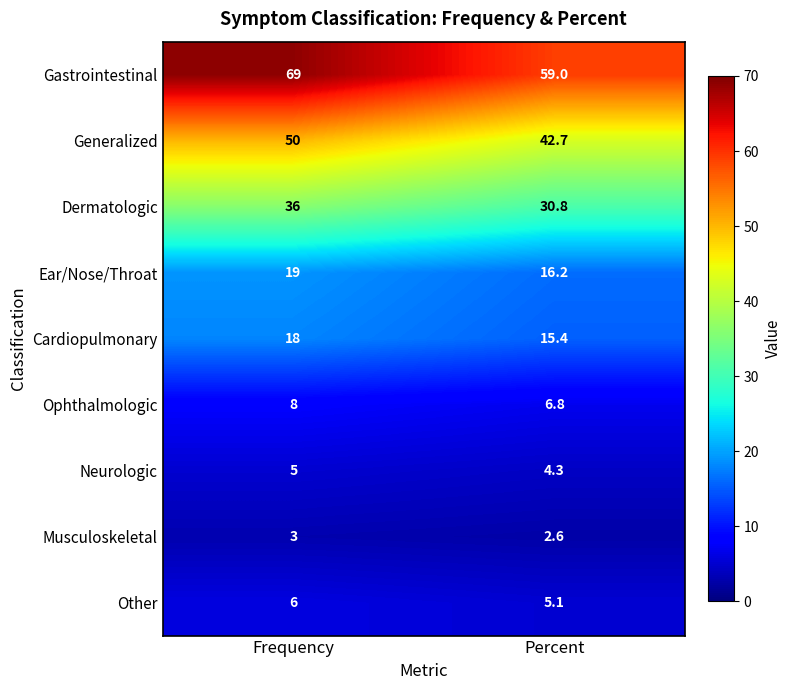

Which series has the widest spread of values?

Gastrointestinal